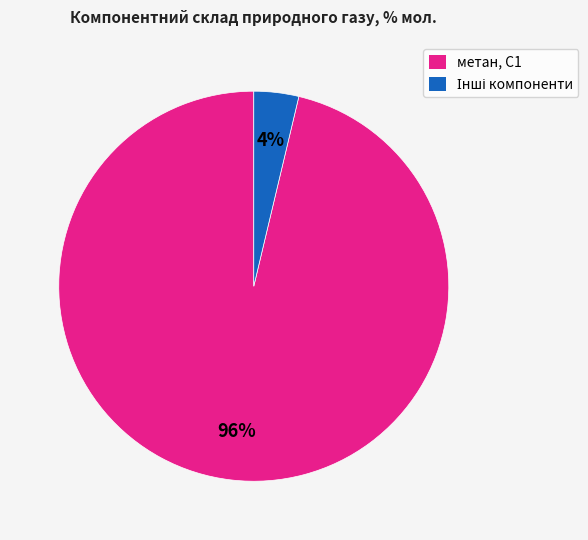

The метан, С1 slice represents 89% of the pie. True or false?

False